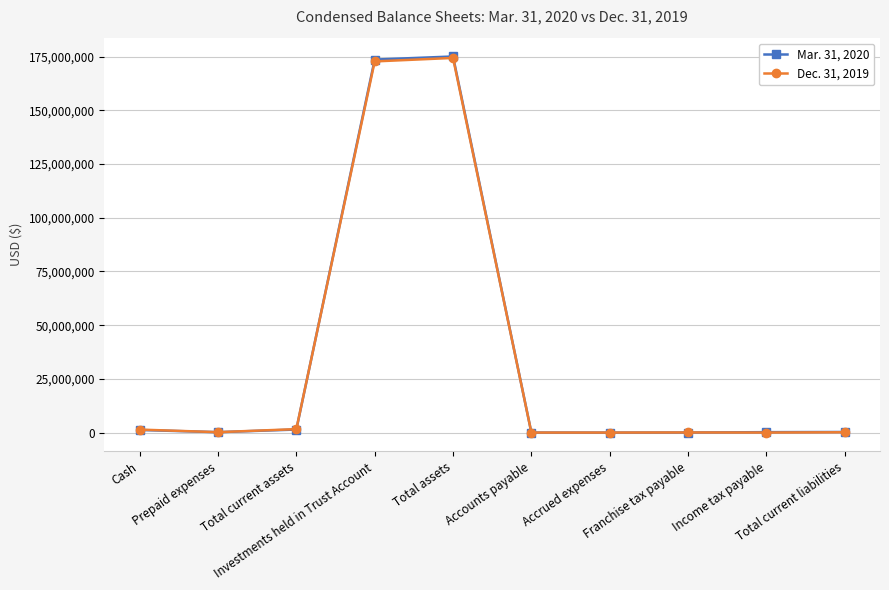

In Mar. 31, 2020, how many points are lower than both neighbors (excluding endpoints)?

2